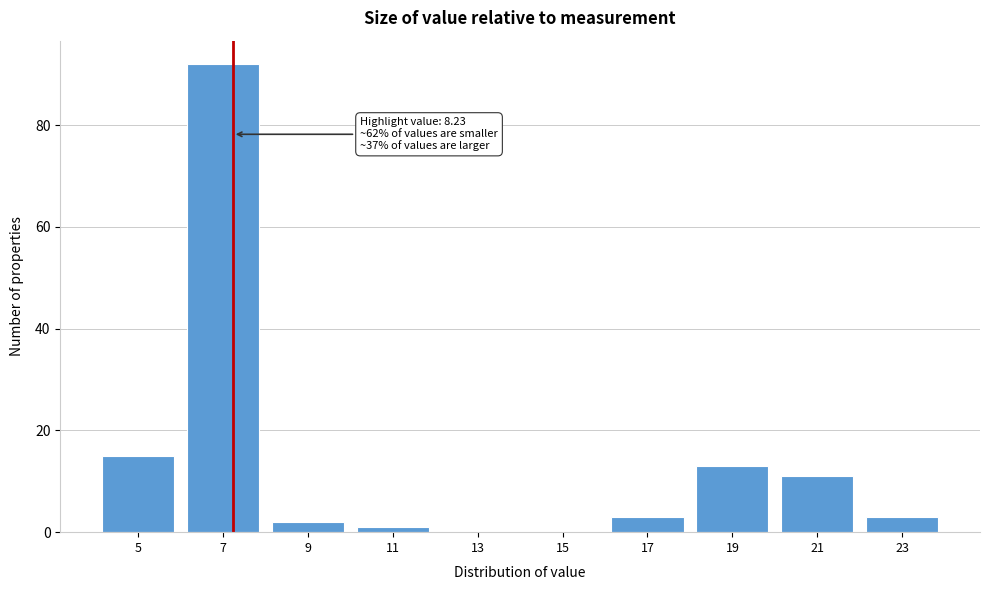

Reading left to right, extract all data points from this chart.

5=15	7=92	9=2	11=1	13=0	15=0	17=3	19=13	21=11	23=3